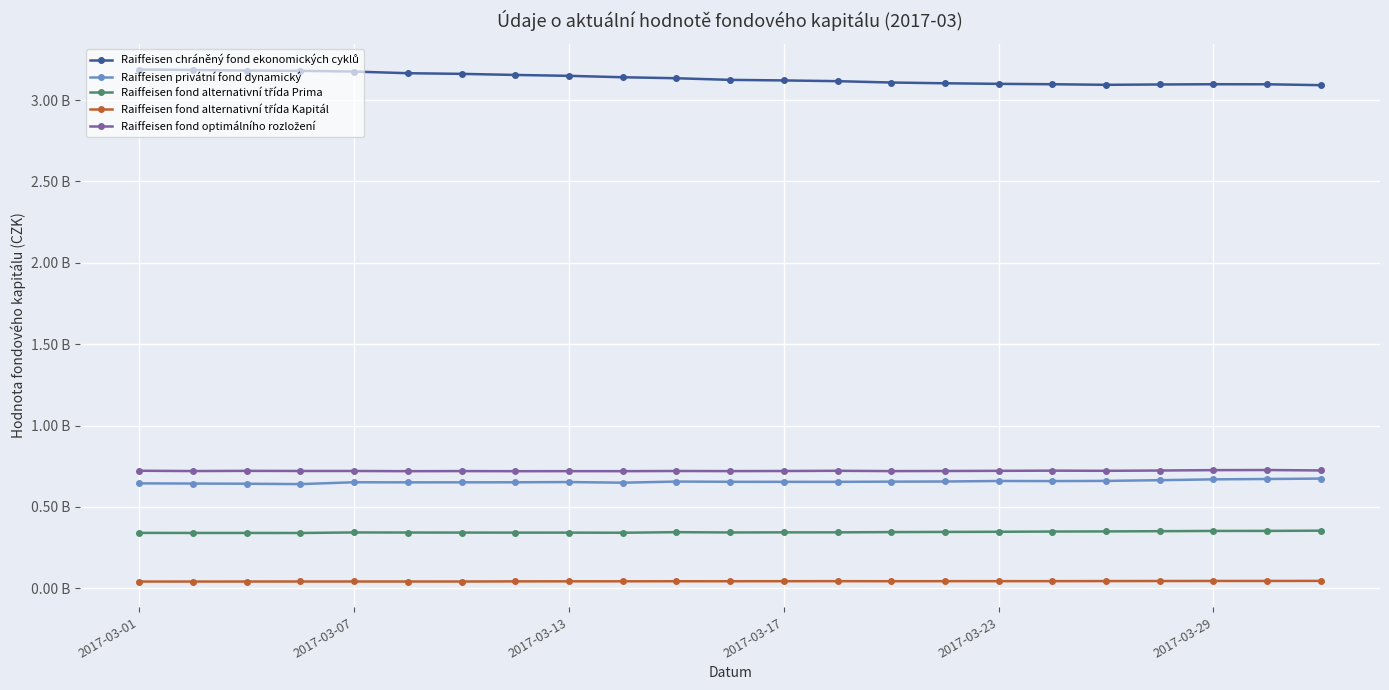

True or false: Raiffeisen privátní fond dynamický and Raiffeisen fond optimálního rozložení cross at least once.

False